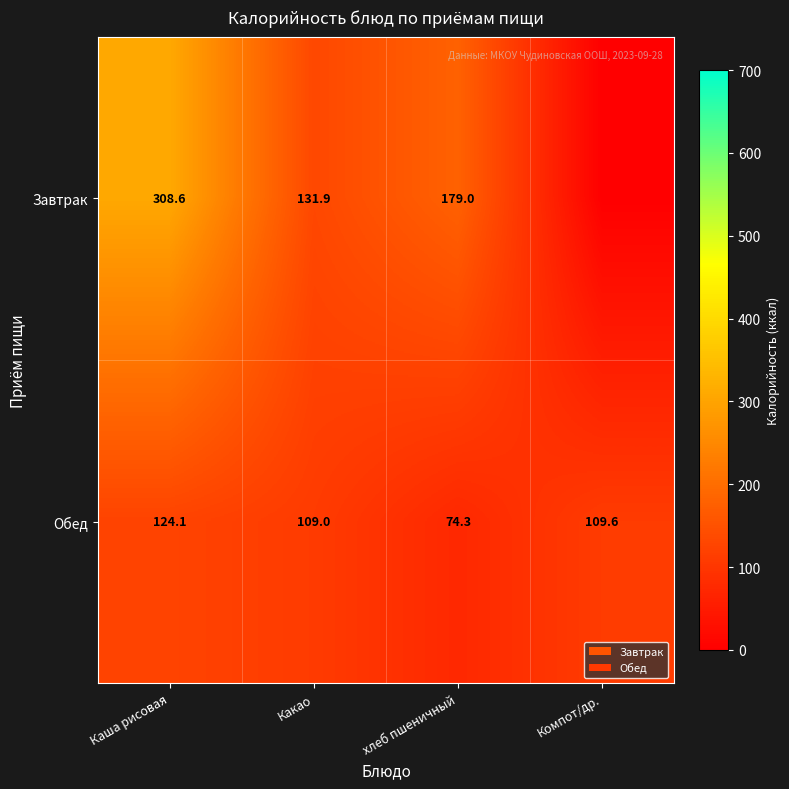

The Обед series shows 126.9 at хлеб пшеничный. True or false?

False